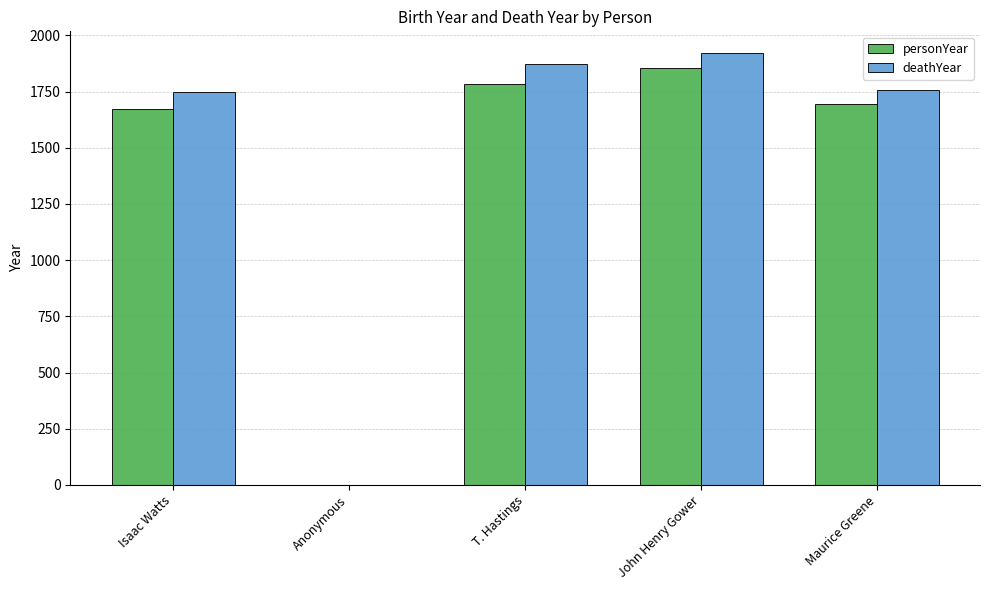

What value does the deathYear series have at Maurice Greene, to the nearest 10?

1760